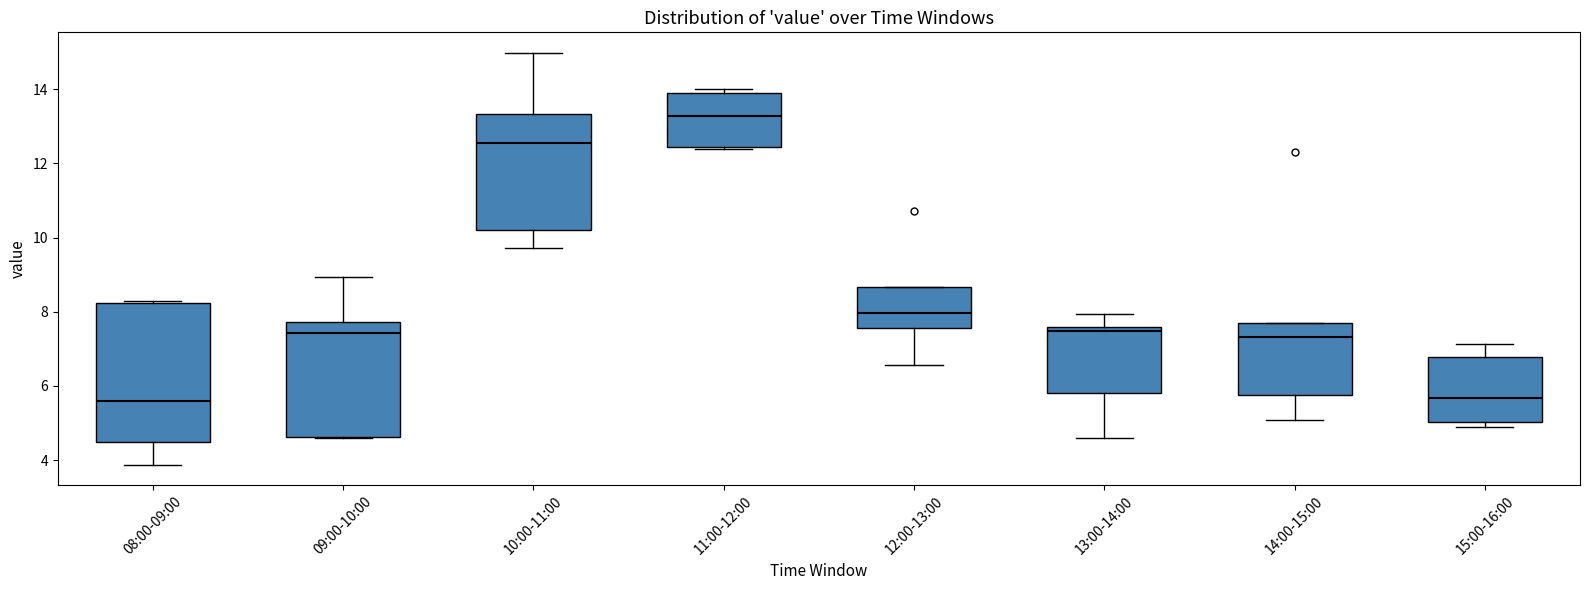

Where does the lower whisker of the box for 08:00-09:00 end on the y-axis? The values are not printed on the chart, so give them approximately, as read against the axis.

3.8